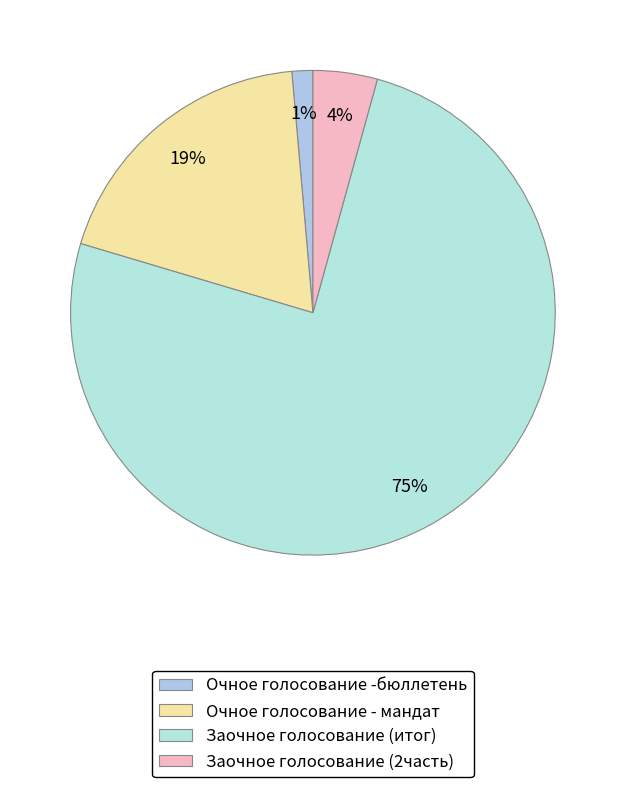

Which category has the smallest portion of the pie?

Очное голосование -бюллетень